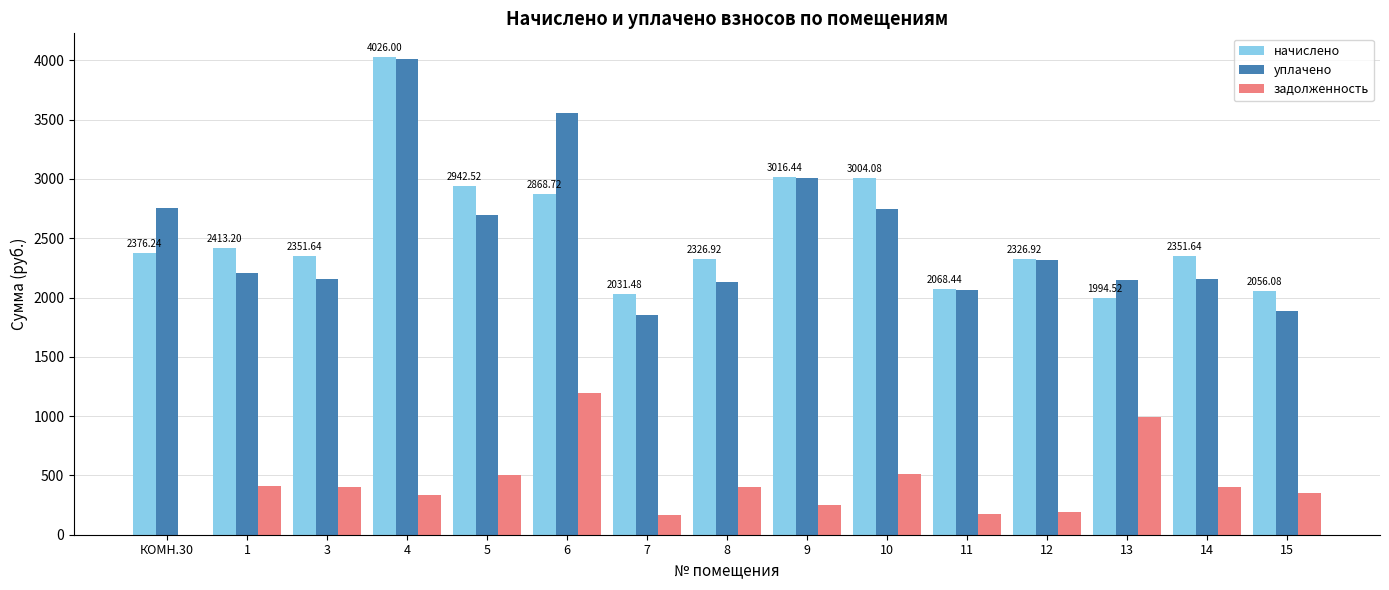

What is the sum of the начислено values at 13 and 15?

4050.6